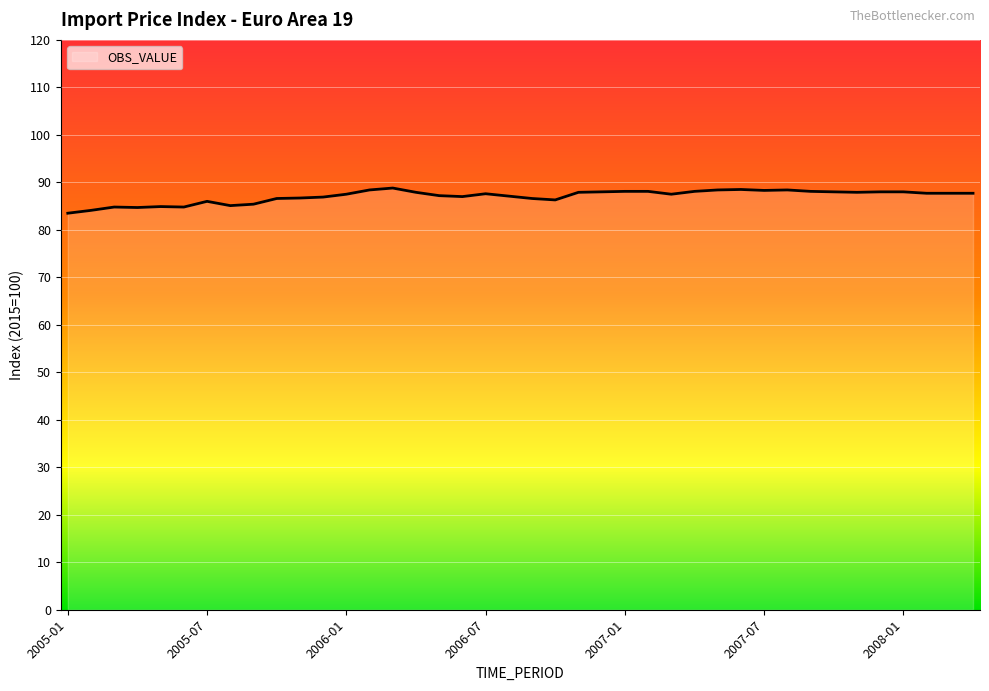

How many distinct data groups are displayed?

1